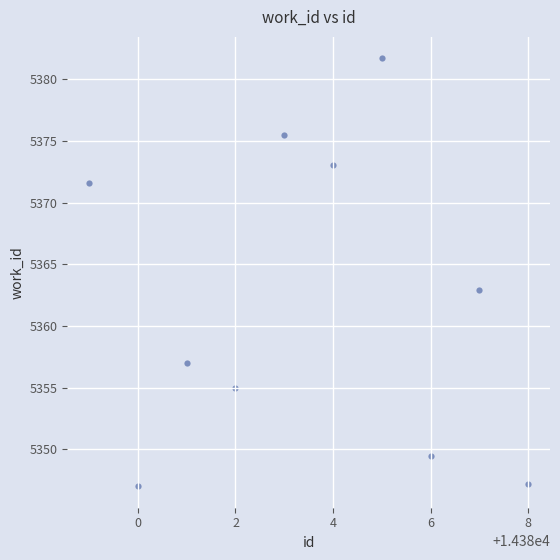

What is the range of X values (max minus min)?

9.0